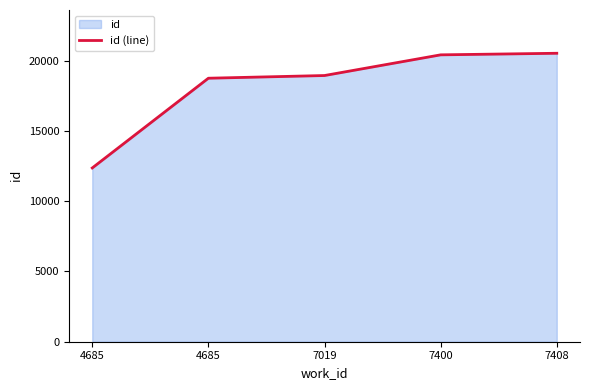

What is the ratio of the value at 4685 to the value at 7019?

0.7